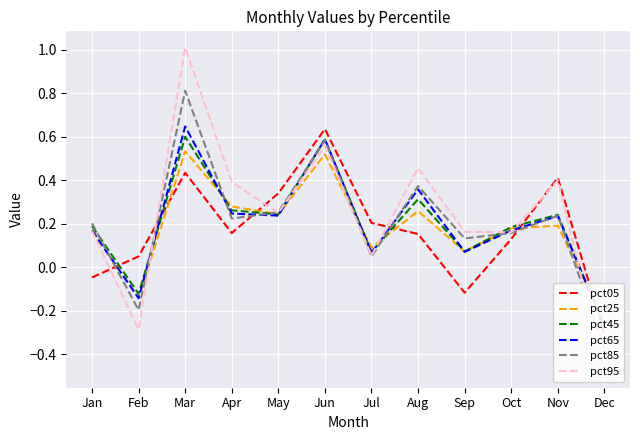

What is the difference between the pct45 values at Mar and Jan?

0.4